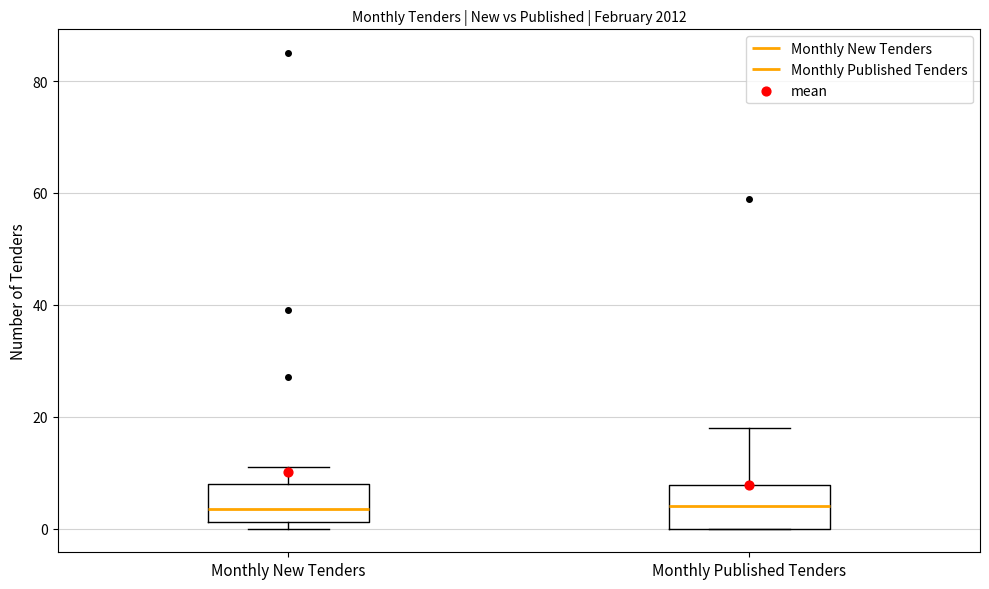

Reading left to right, read every box against the y-axis: the position of its median line, the range the box covers, and the ends of its whiskers. The values are not printed on the chart, so give them approximately, as read against the axis.

Monthly New Tenders: median 4, box 2 to 8, whiskers 0 to 12
Monthly Published Tenders: median 4, box 0 to 8, whiskers 0 to 18